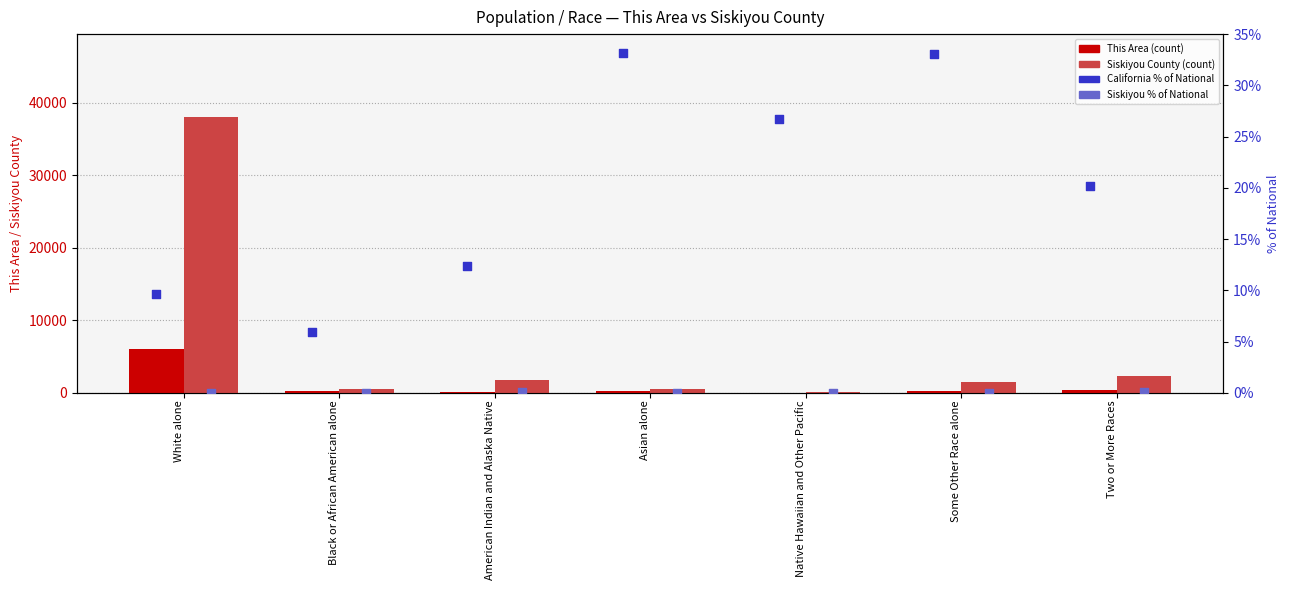

Which series has the largest total across all categories?

Siskiyou County